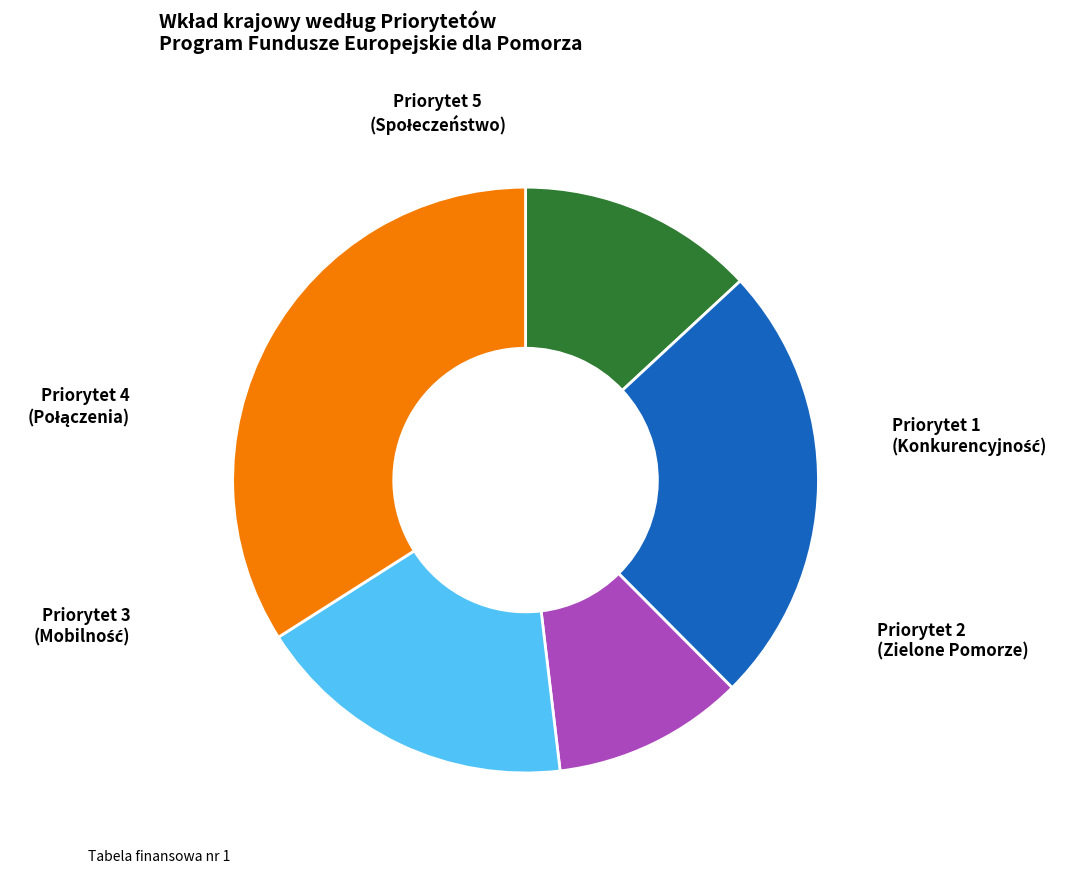

Between Priorytet 2 and Priorytet 3, which is larger?

Priorytet 2